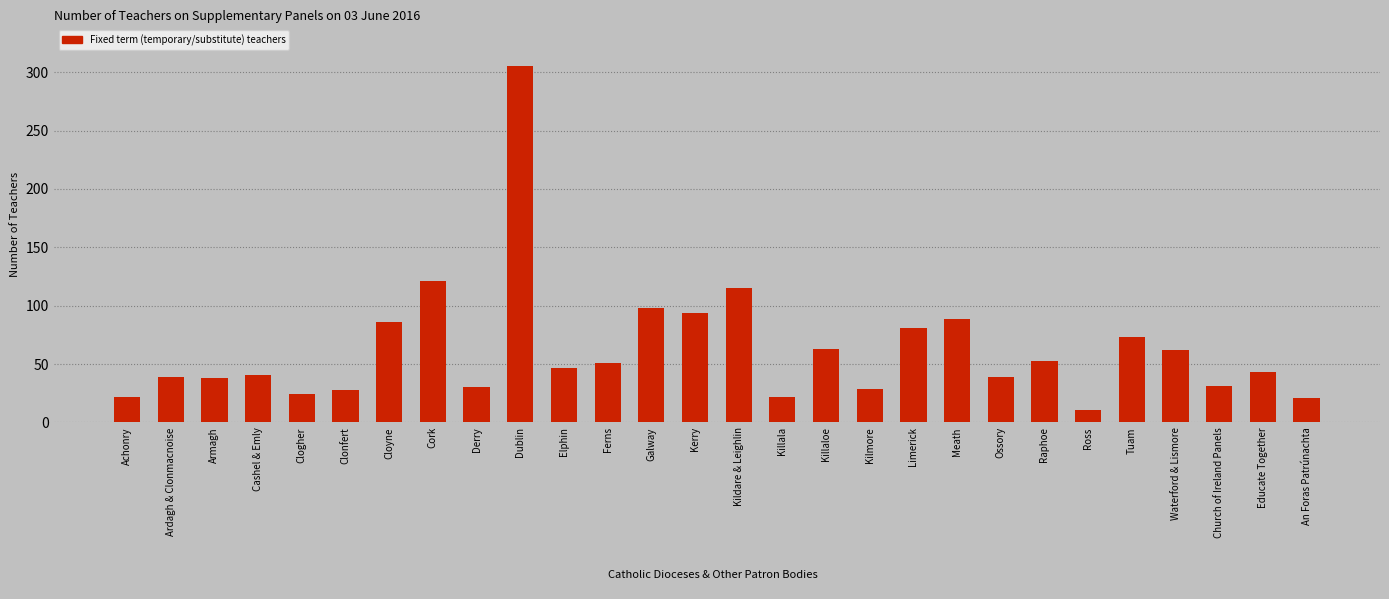

What value does the data have at Ferns?

51